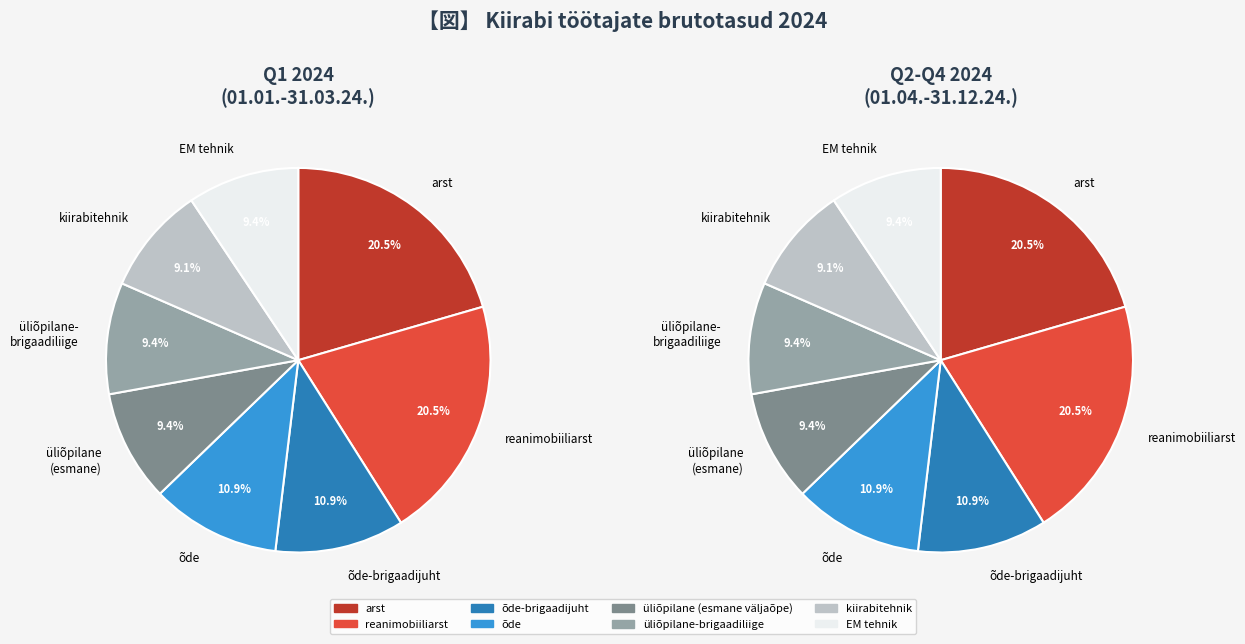

Is the sum of üliõpilane (esmane väljaõpe) and EM tehnik greater than half?

No